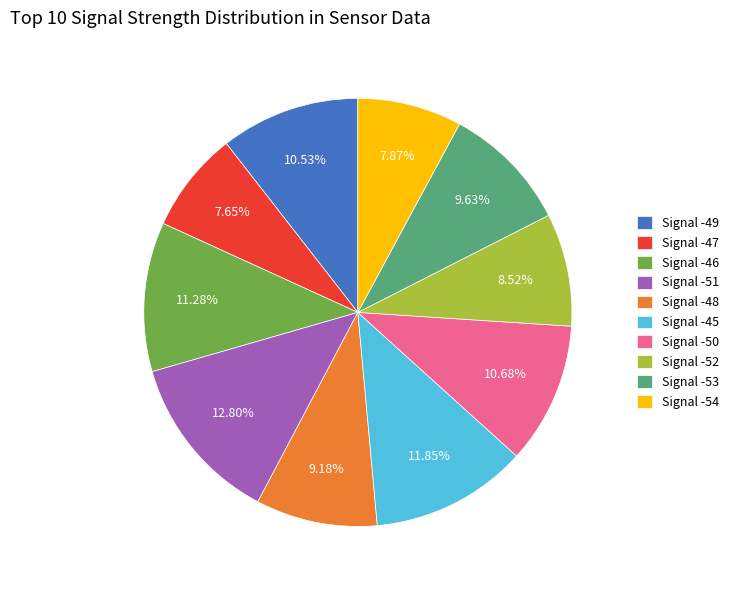

What is the total percentage of Signal -50 and Signal -53?

20.3%